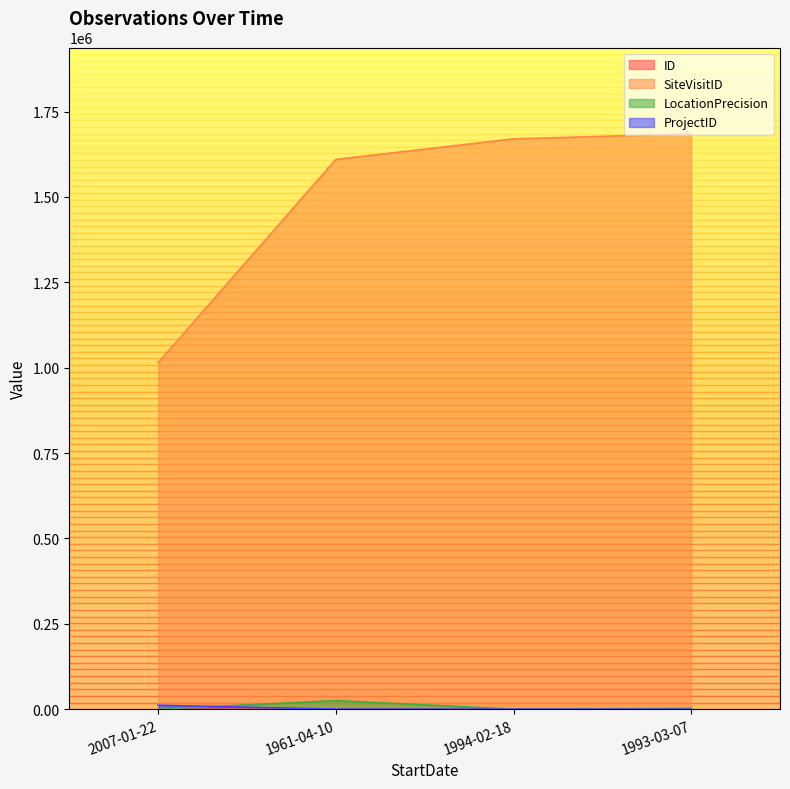

True or false: SiteVisitID has a value of 893439 at 1993-03-07.

False